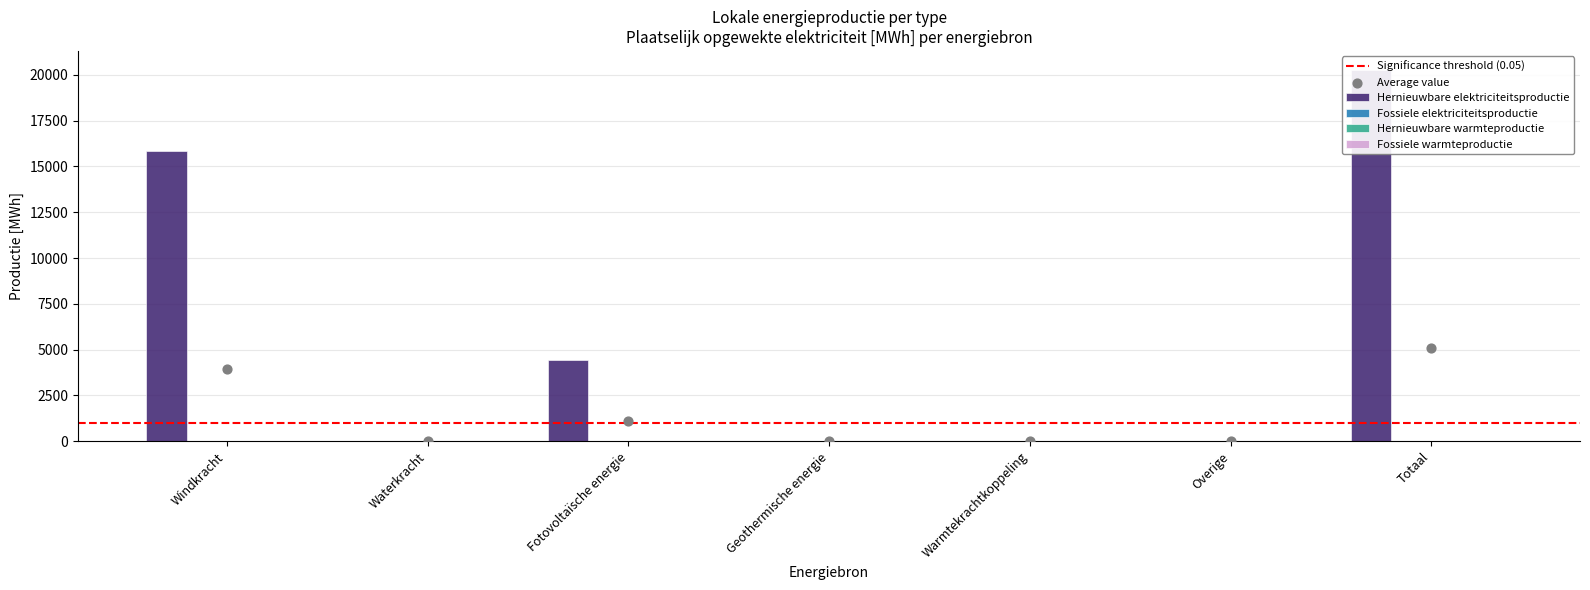

Which series reaches the maximum Y coordinate?

Hernieuwbare elektriciteitsproductie